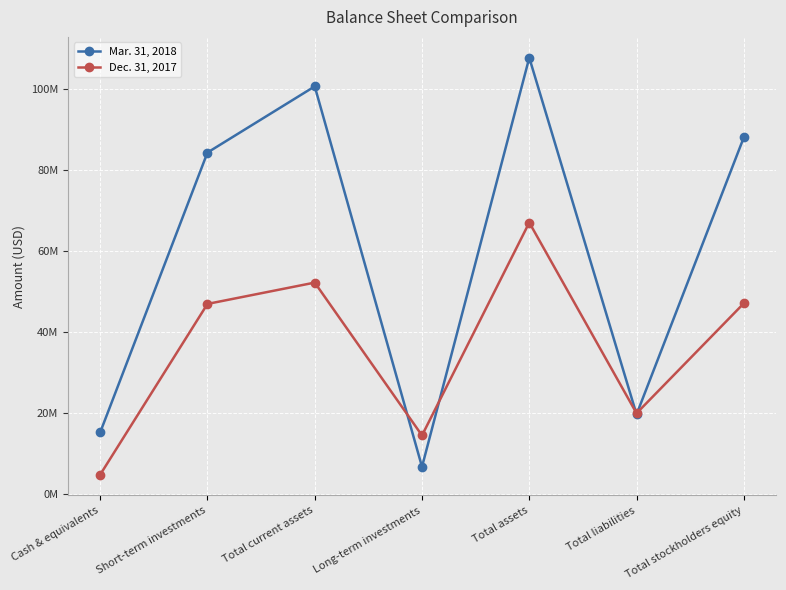

What is the average value of the Dec. 31, 2017 series?

36055605